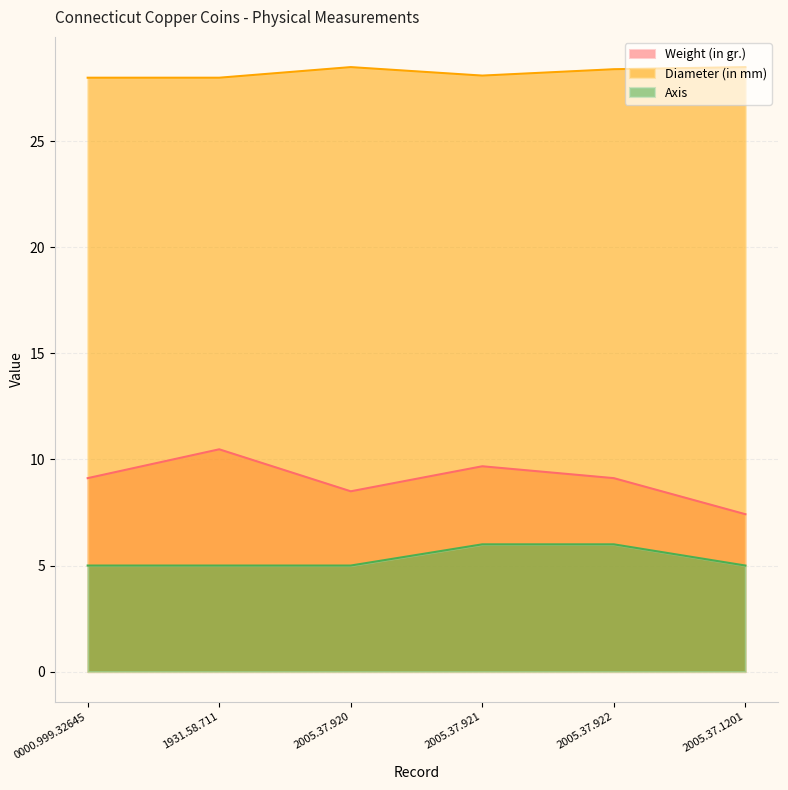

Which category has the lowest value in the Diameter (in mm) series?

0000.999.32645